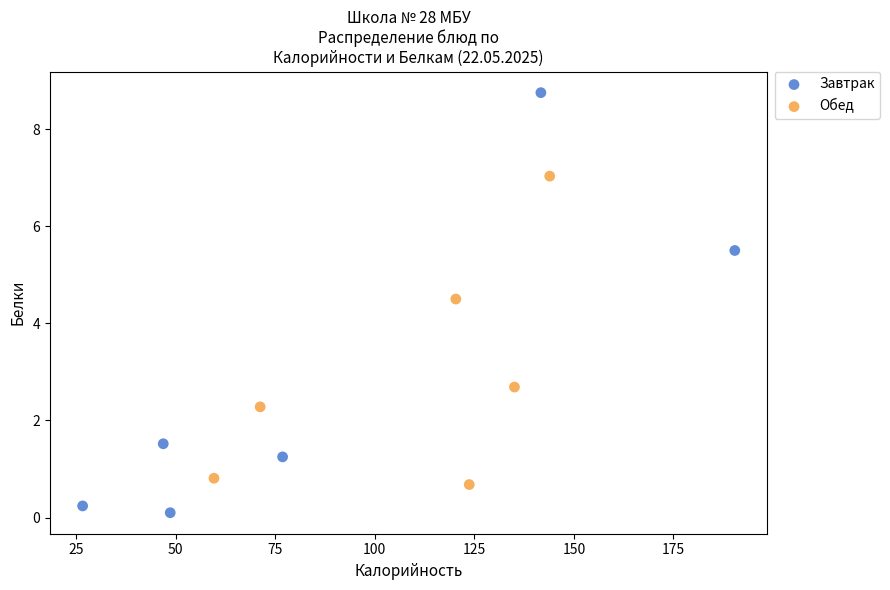

Which series reaches the minimum Y coordinate?

Завтрак